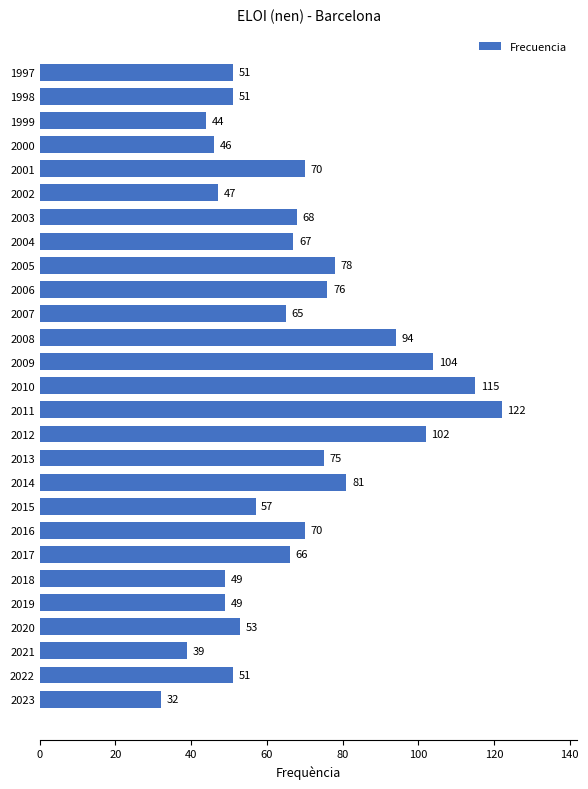

At which label is the value closest to 77?

2006